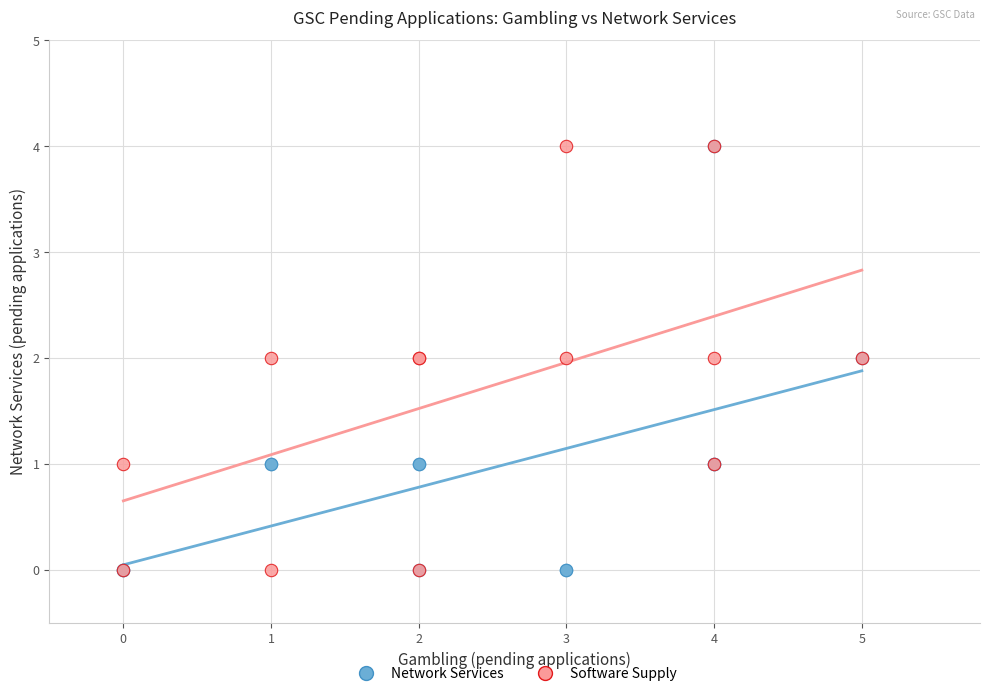

What are all the series names shown in the legend?

Network Services, Software Supply